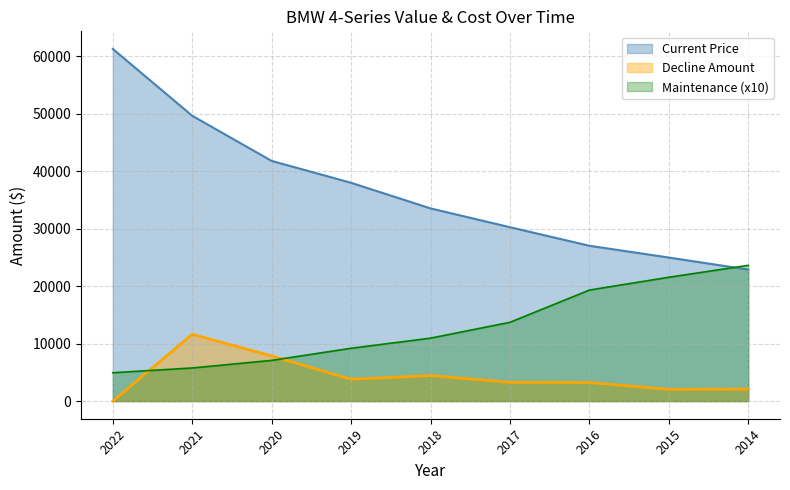

At which category is the sum across all series the highest?

2021